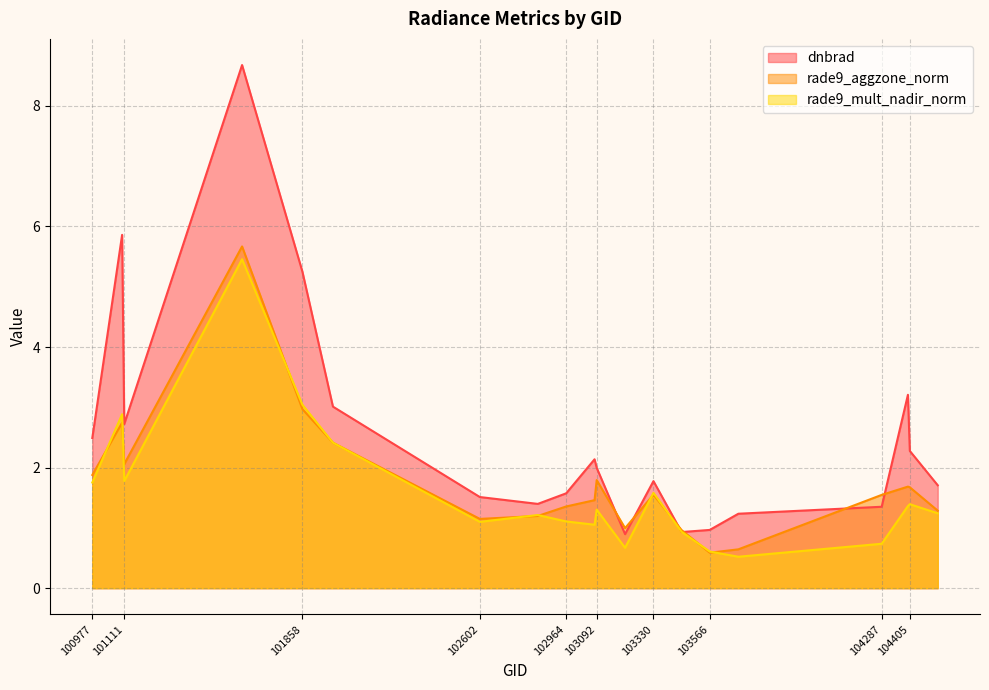

What is the difference between the second highest and second lowest values in the rade9_mult_nadir_norm series?

2.4